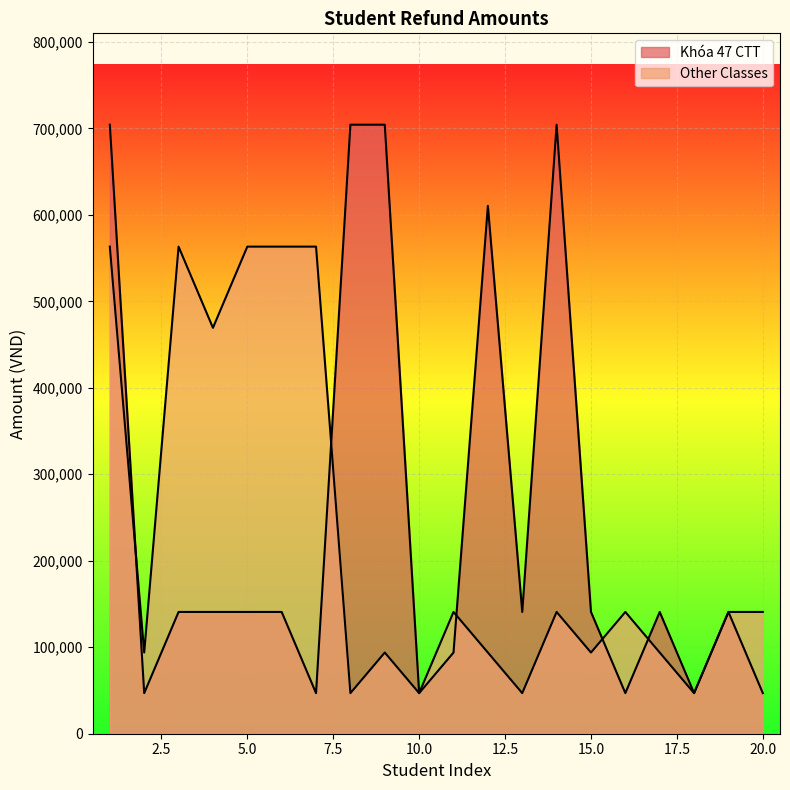

Which label corresponds to the largest value in the chart?

1